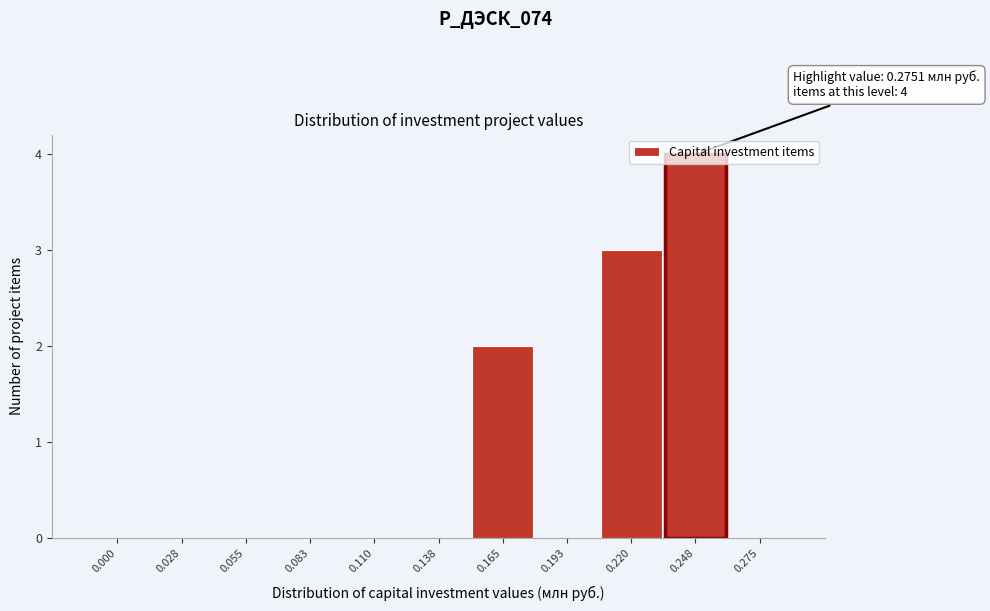

What is the sum of all values?

9